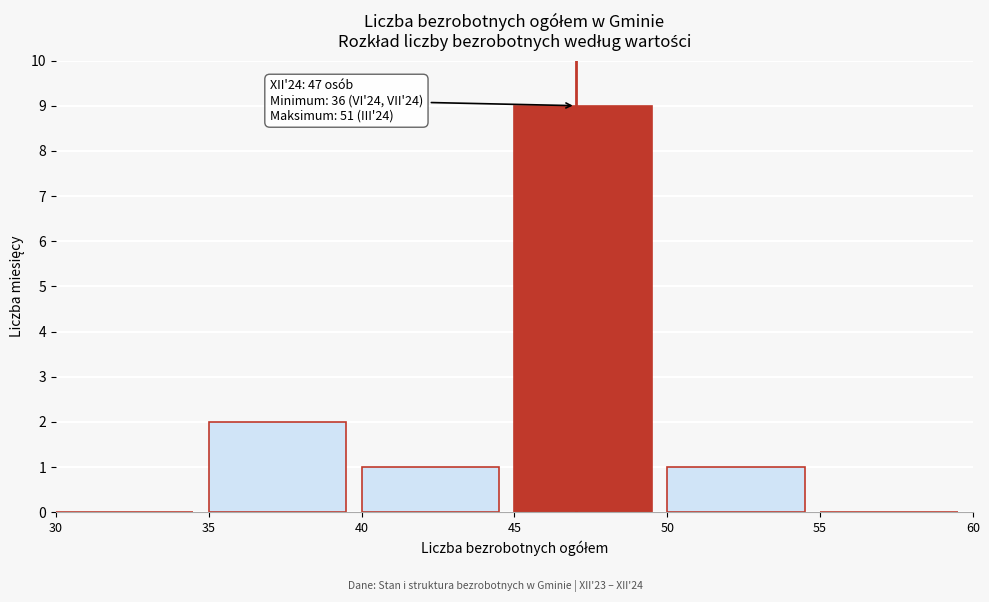

Reading right to left, extract all data points from this chart.

55=0	50=1	45=9	40=1	35=2	30=0